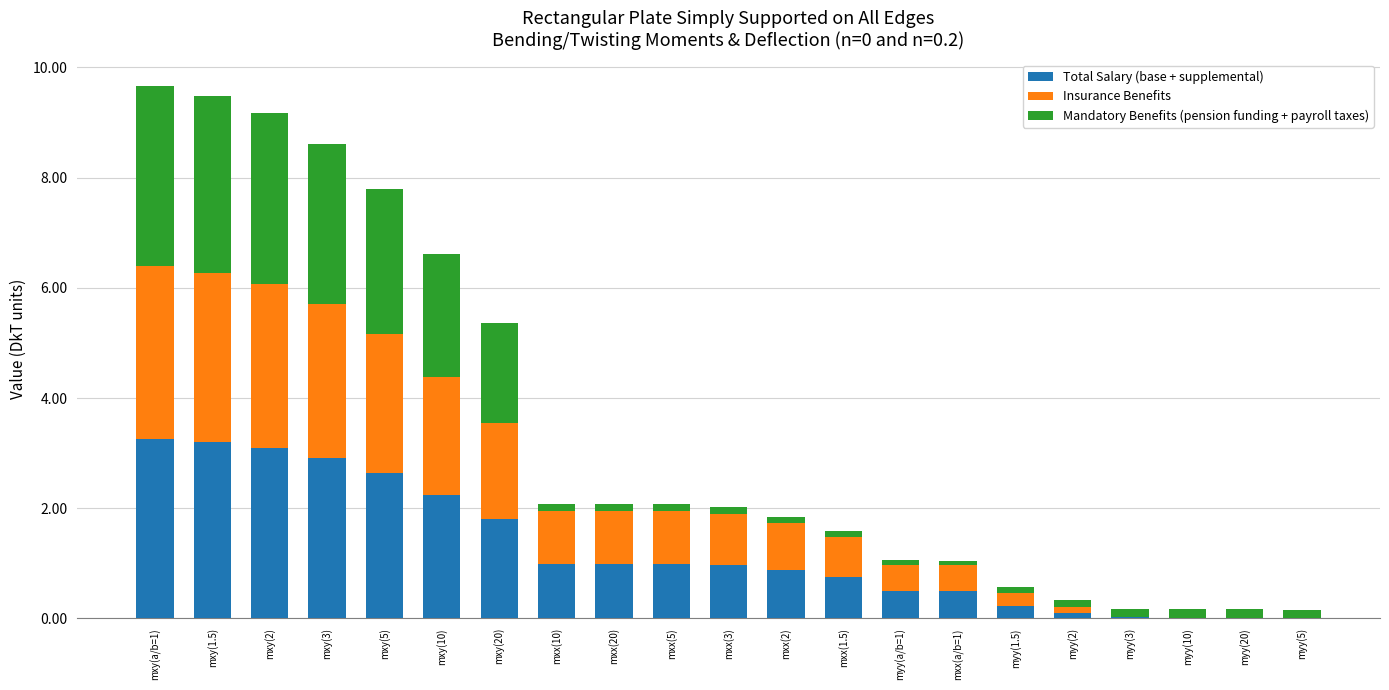

True or false: Total Salary (base + supplemental) has a value of 1.8 at mxx(5).

False